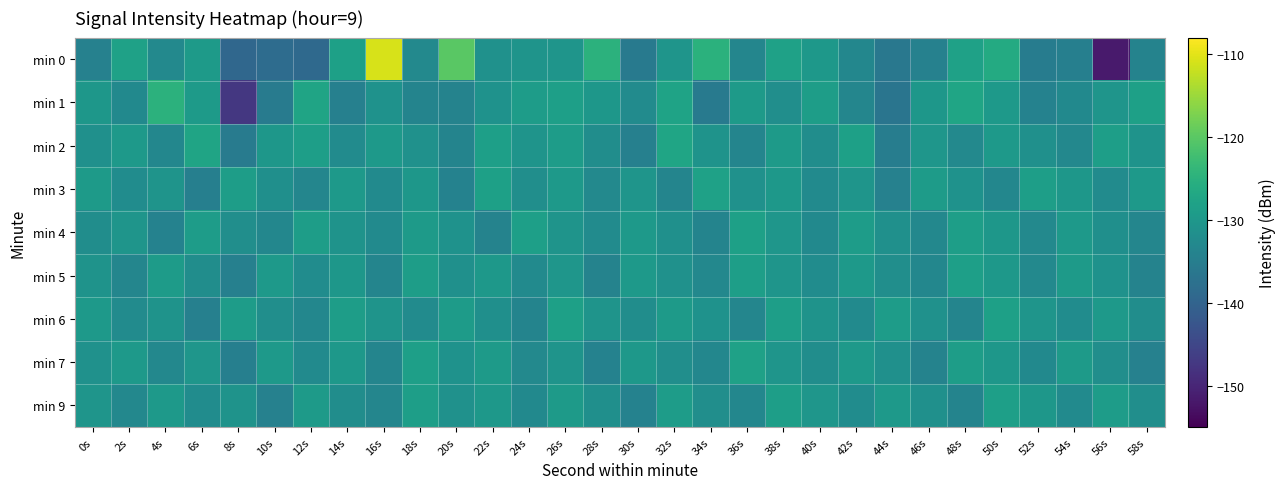

Reading left to right, extract all data points from this chart.

min 0: 0s=-134.3	2s=-128.2	4s=-132.9	6s=-129.4	8s=-139.4	10s=-138.4	12s=-139.0	14s=-128.2	16s=-110.9	18s=-132.9	20s=-119.9	22s=-131.2	24s=-130.6	26s=-130.5	28s=-124.9	30s=-135.8	32s=-130.5	34s=-125.0	36s=-133.4	38s=-128.1	40s=-129.9	42s=-133.2	44s=-136.2	46s=-134.3	48s=-128.0	50s=-126.3	52s=-135.3	54s=-134.7	56s=-151.7	58s=-134.0
min 1: 0s=-130.2	2s=-132.6	4s=-124.7	6s=-129.4	8s=-147.4	10s=-135.4	12s=-127.6	14s=-134.5	16s=-131.1	18s=-133.8	20s=-134.0	22s=-131.0	24s=-129.0	26s=-128.5	28s=-130.1	30s=-132.4	32s=-127.8	34s=-135.6	36s=-129.3	38s=-131.7	40s=-128.9	42s=-133.5	44s=-136.8	46s=-130.2	48s=-127.4	50s=-129.8	52s=-134.1	54s=-132.7	56s=-130.5	58s=-128.3
min 2: 0s=-131.5	2s=-129.8	4s=-133.2	6s=-127.6	8s=-135.4	10s=-130.1	12s=-128.7	14s=-132.3	16s=-129.5	18s=-131.2	20s=-133.8	22s=-128.4	24s=-130.6	26s=-129.1	28s=-132.0	30s=-134.5	32s=-127.3	34s=-130.8	36s=-133.6	38s=-129.4	40s=-131.9	42s=-128.2	44s=-135.1	46s=-130.3	48s=-132.8	50s=-129.7	52s=-131.4	54s=-133.0	56s=-128.6	58s=-130.9
min 3: 0s=-129.3	2s=-132.1	4s=-130.7	6s=-134.8	8s=-128.9	10s=-131.6	12s=-133.4	14s=-129.8	16s=-132.5	18s=-130.2	20s=-134.1	22s=-128.3	24s=-131.8	26s=-129.6	28s=-132.9	30s=-130.4	32s=-133.7	34s=-128.1	36s=-131.3	38s=-129.9	40s=-132.6	42s=-130.5	44s=-134.3	46s=-129.2	48s=-131.0	50s=-133.2	52s=-128.7	54s=-130.1	56s=-132.4	58s=-129.5
min 4: 0s=-132.0	2s=-130.5	4s=-134.2	6s=-129.0	8s=-131.7	10s=-133.3	12s=-128.8	14s=-130.9	16s=-132.6	18s=-129.4	20s=-131.1	22s=-133.9	24s=-128.5	26s=-130.6	28s=-132.3	30s=-129.7	32s=-131.4	34s=-133.8	36s=-128.2	38s=-130.3	40s=-132.7	42s=-129.1	44s=-131.5	46s=-133.1	48s=-128.6	50s=-130.2	52s=-132.9	54s=-129.8	56s=-131.6	58s=-133.5
min 5: 0s=-130.8	2s=-133.4	4s=-129.2	6s=-131.9	8s=-134.6	10s=-129.5	12s=-132.2	14s=-130.1	16s=-133.7	18s=-128.8	20s=-131.5	22s=-129.9	24s=-132.6	26s=-130.3	28s=-134.0	30s=-129.6	32s=-131.3	34s=-133.0	36s=-128.7	38s=-130.4	40s=-132.1	42s=-129.8	44s=-131.7	46s=-133.3	48s=-128.4	50s=-130.0	52s=-132.8	54s=-129.3	56s=-131.1	58s=-133.9
min 6: 0s=-129.7	2s=-132.3	4s=-130.9	6s=-134.5	8s=-129.1	10s=-131.8	12s=-133.2	14s=-128.9	16s=-130.6	18s=-132.4	20s=-129.2	22s=-131.6	24s=-133.8	26s=-128.3	28s=-130.7	30s=-132.0	32s=-129.4	34s=-131.1	36s=-133.5	38s=-128.6	40s=-130.8	42s=-132.5	44s=-129.0	46s=-131.3	48s=-133.7	50s=-128.2	52s=-130.5	54s=-132.2	56s=-129.6	58s=-131.9
min 7: 0s=-131.2	2s=-129.5	4s=-133.1	6s=-130.3	8s=-134.7	10s=-129.8	12s=-132.5	14s=-130.0	16s=-133.6	18s=-128.4	20s=-131.0	22s=-129.3	24s=-132.8	26s=-130.6	28s=-134.2	30s=-129.9	32s=-131.7	34s=-133.3	36s=-128.1	38s=-130.4	40s=-132.0	42s=-129.7	44s=-131.4	46s=-133.9	48s=-128.8	50s=-130.1	52s=-132.7	54s=-129.4	56s=-131.8	58s=-134.4
min 9: 0s=-130.5	2s=-133.0	4s=-129.6	6s=-132.2	8s=-130.8	10s=-134.3	12s=-129.3	14s=-131.9	16s=-133.5	18s=-128.6	20s=-131.2	22s=-130.0	24s=-132.7	26s=-129.4	28s=-131.6	30s=-134.1	32s=-129.0	34s=-131.8	36s=-133.2	38s=-128.7	40s=-130.3	42s=-132.1	44s=-129.5	46s=-131.4	48s=-133.8	50s=-128.5	52s=-130.2	54s=-132.6	56s=-129.1	58s=-131.7